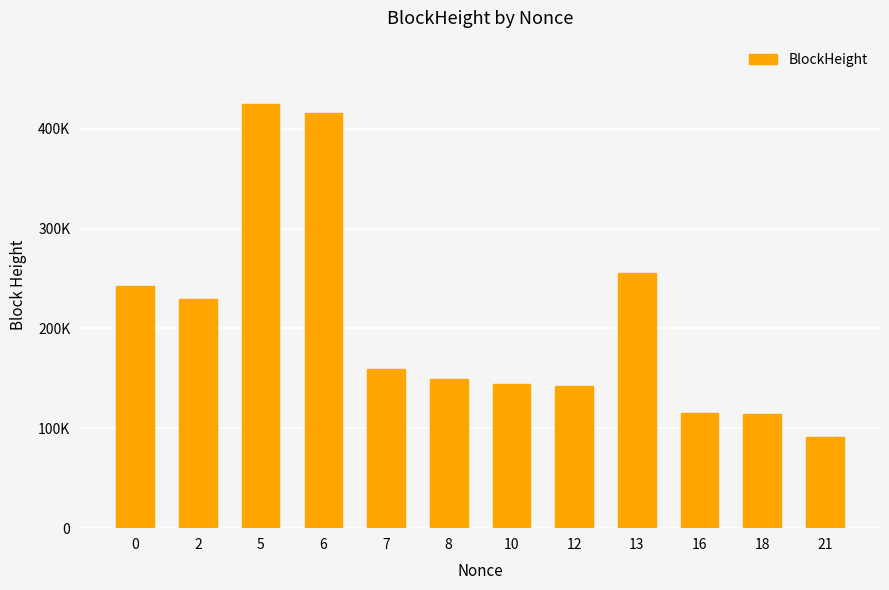

Does the chart contain any negative values?

No